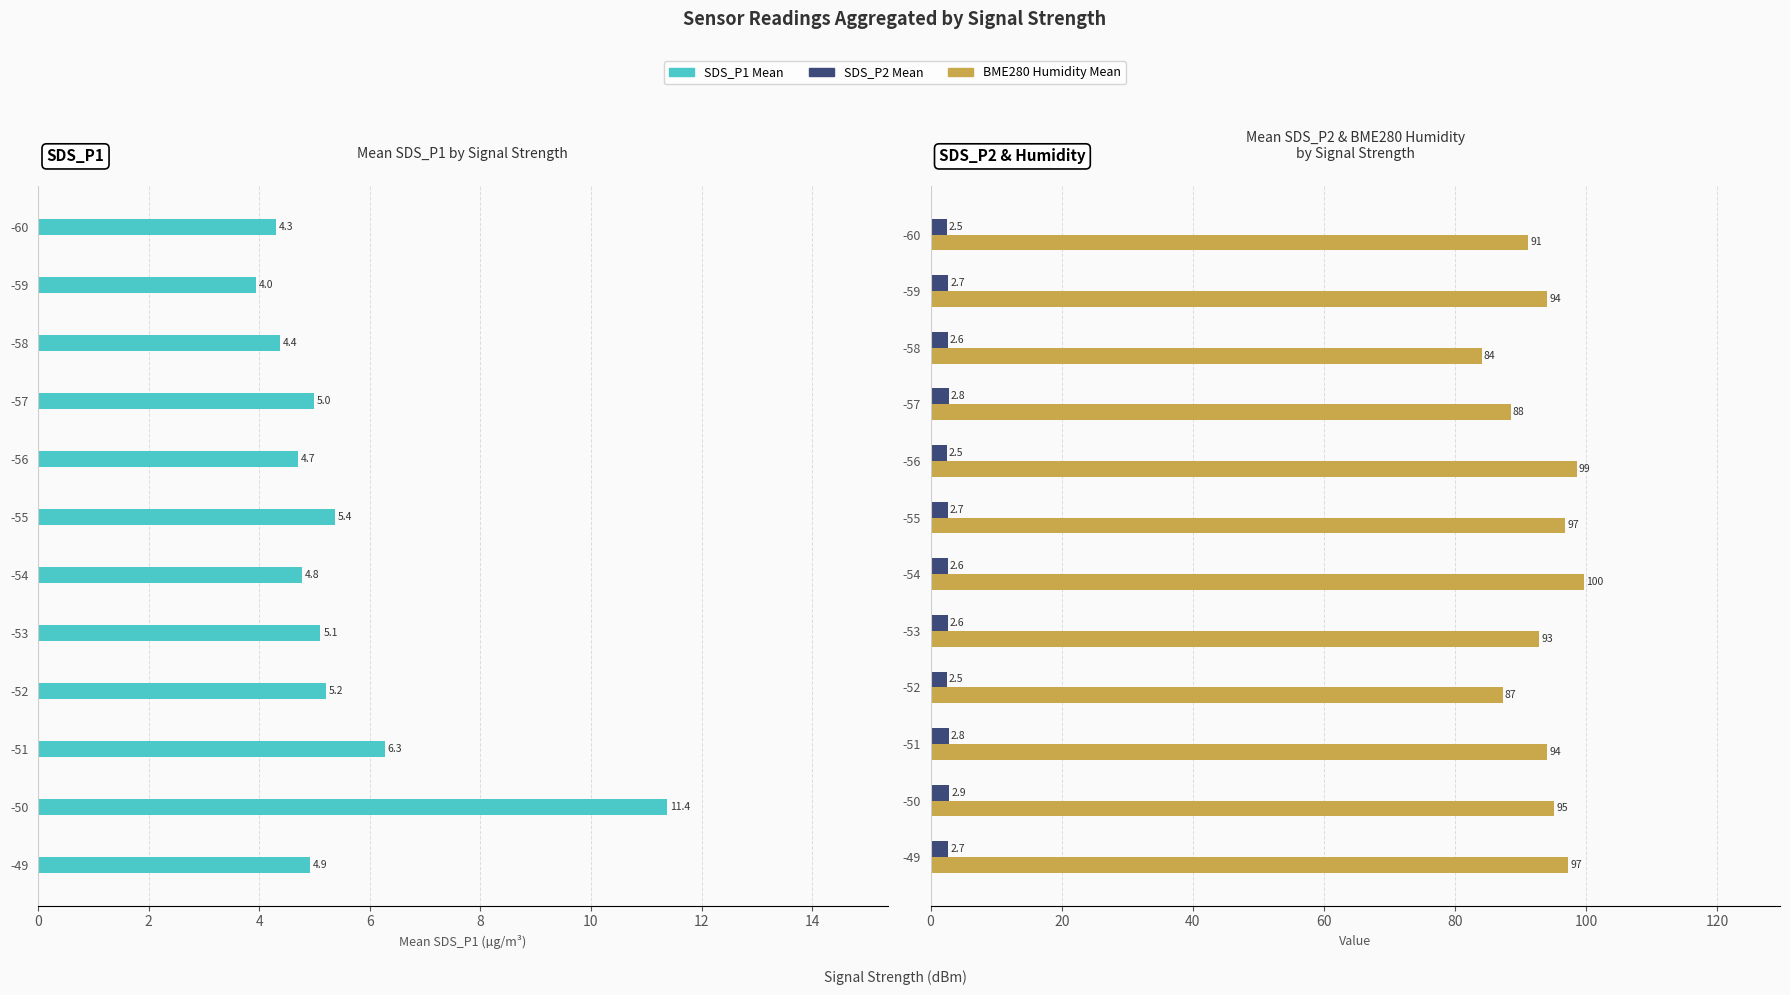

How many bars are there in total?

36